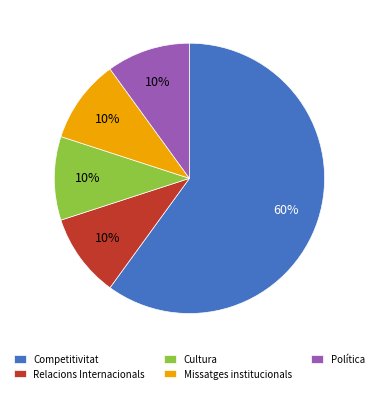

True or false: Missatges institucionals accounts for 10% of the total.

True